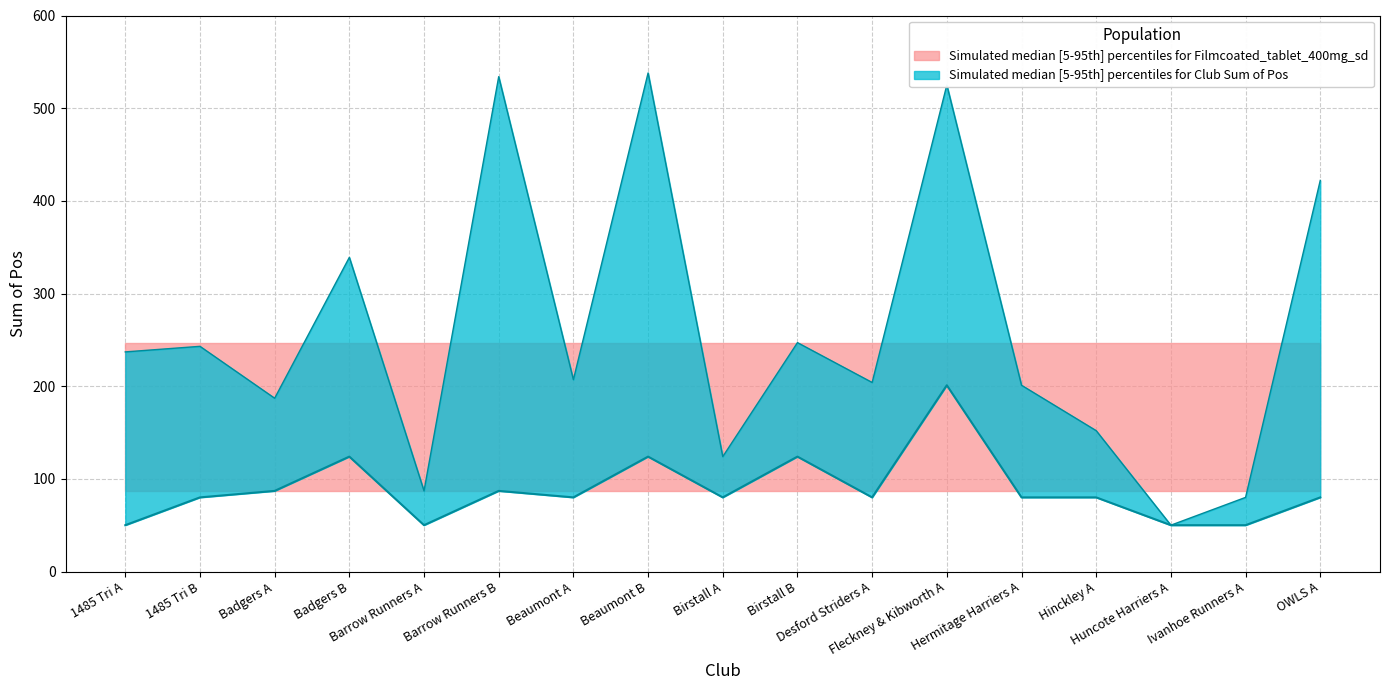

What is the label of the 11th point from the left?

Desford Striders A